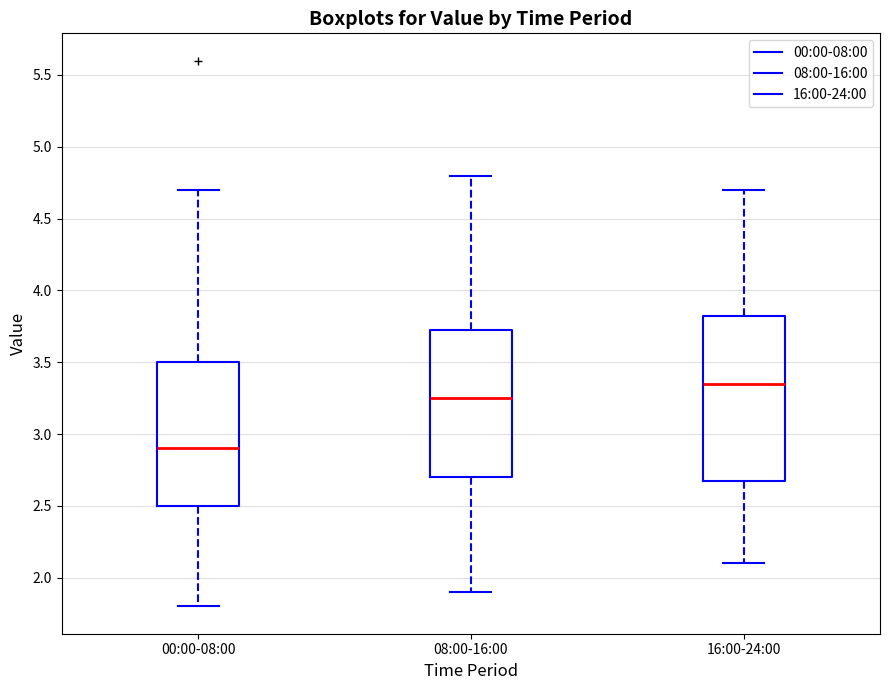

Where is the upper edge of the box for 00:00-08:00 on the y-axis? The values are not printed on the chart, so give them approximately, as read against the axis.

3.50